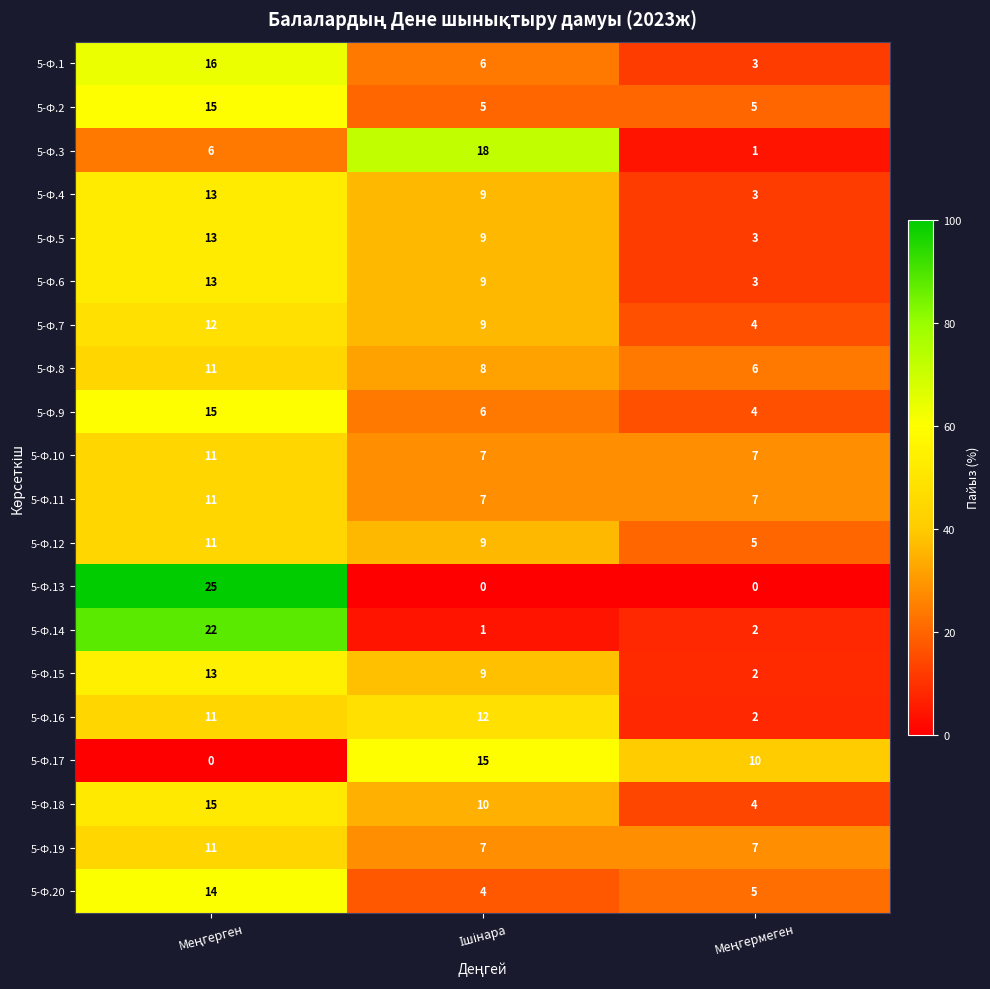

At how many categories does at least one series exceed 7?

3